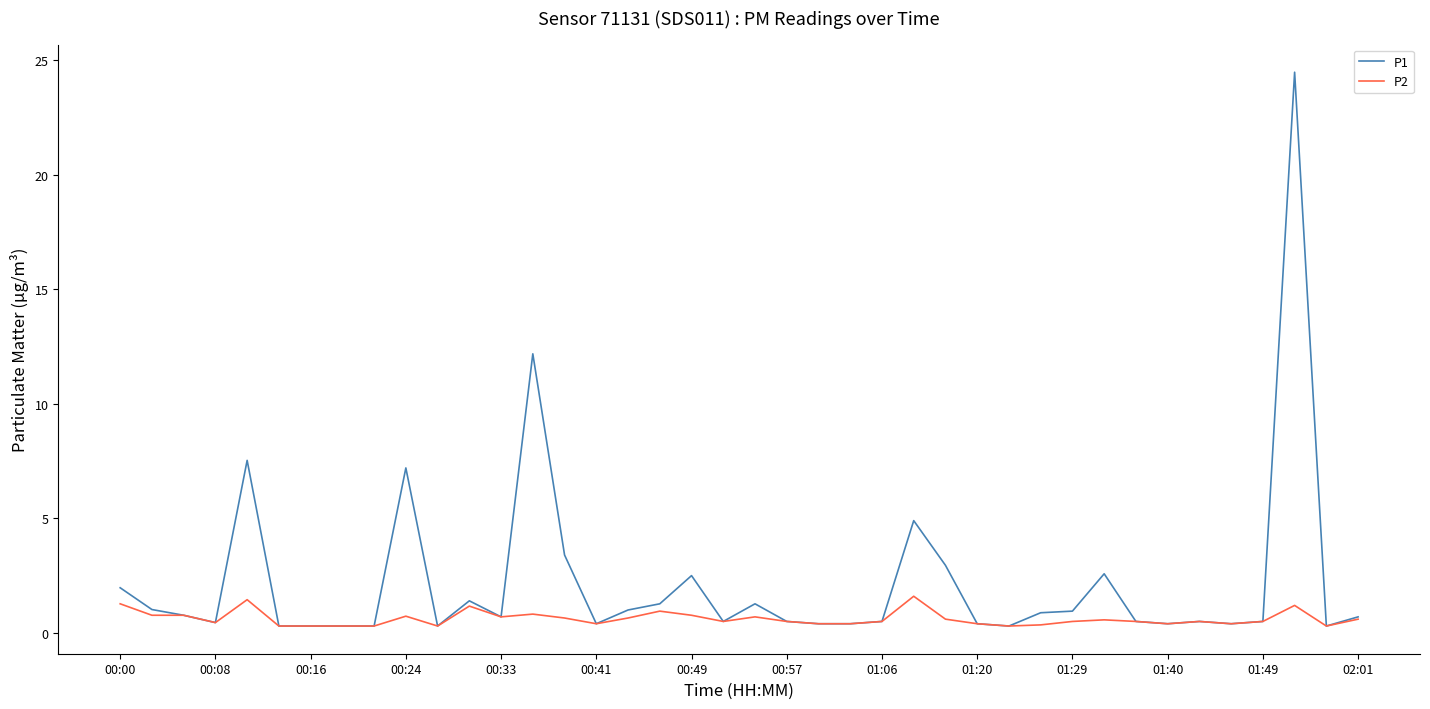

Which series has the largest total across all categories?

P1